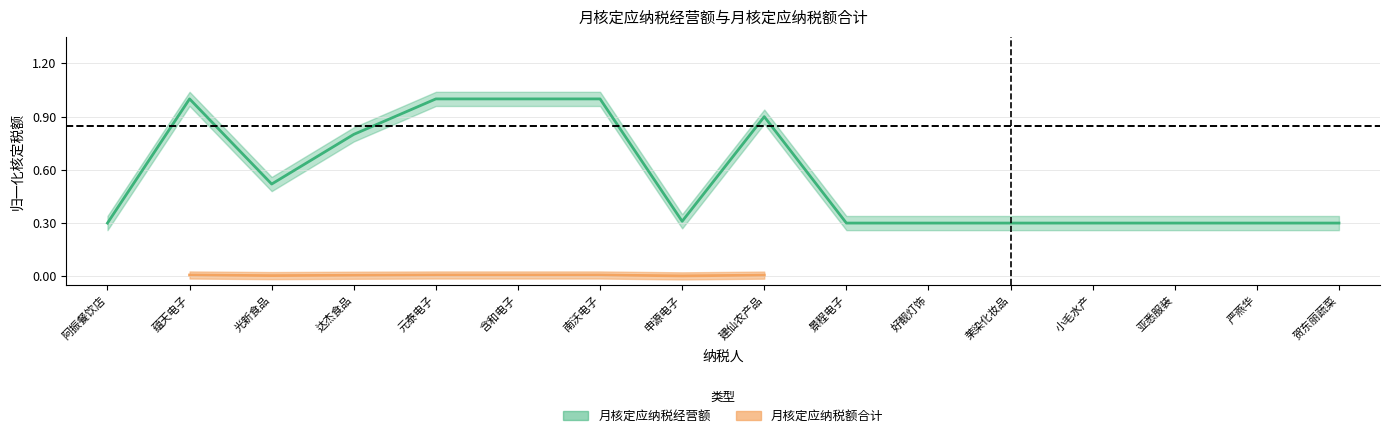

What is the sum of the values at 亚悉服装 and 元泰电子?

1.3